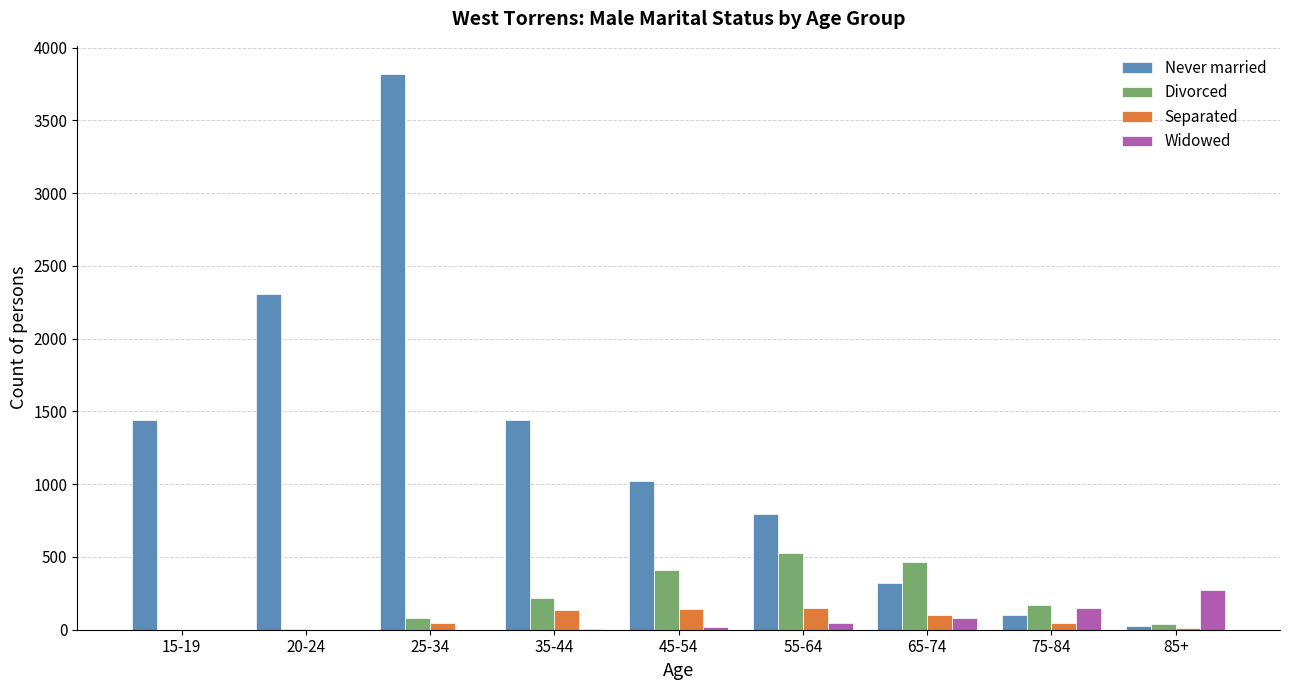

What is the average value of the Divorced series?

213